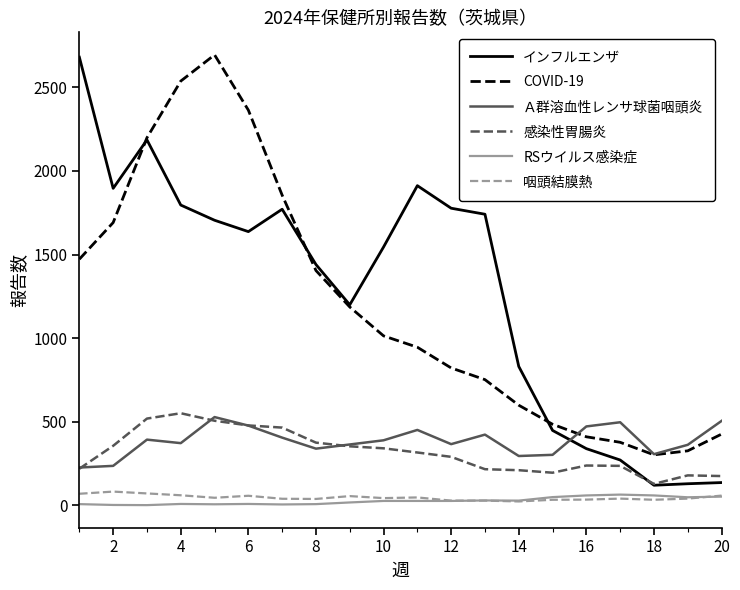

True or false: RSウイルス感染症 and Ａ群溶血性レンサ球菌咽頭炎 cross at least once.

False